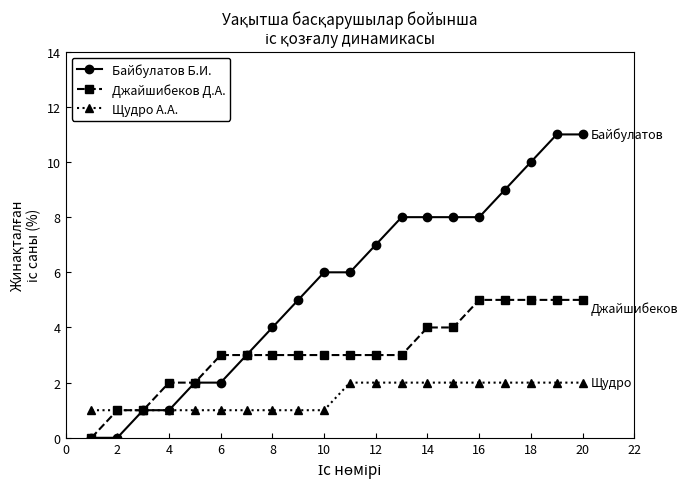

What is the maximum value shown in the chart?

11